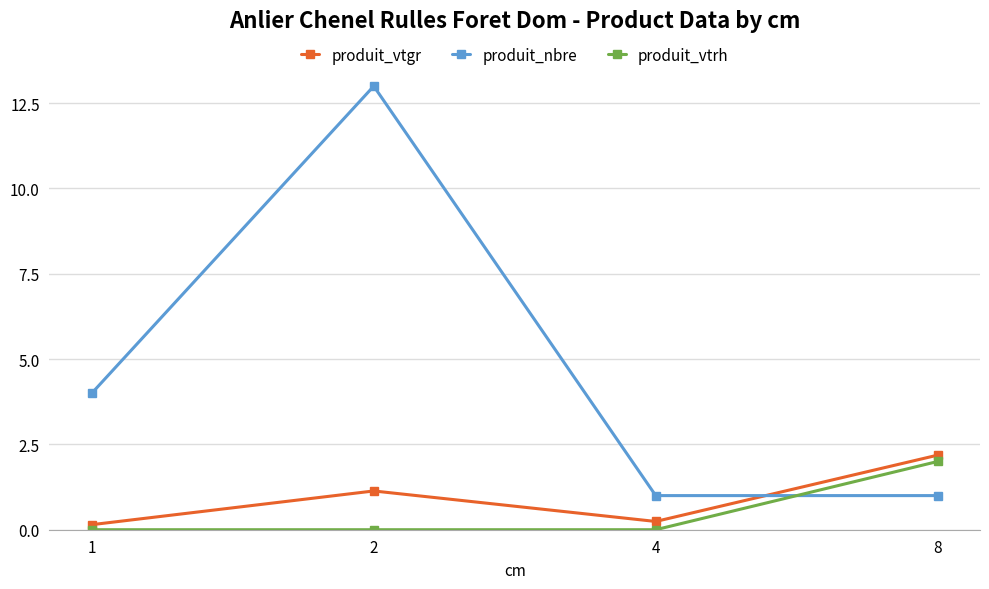

What is the sum of the produit_vtgr values at 1 and 2?

1.3